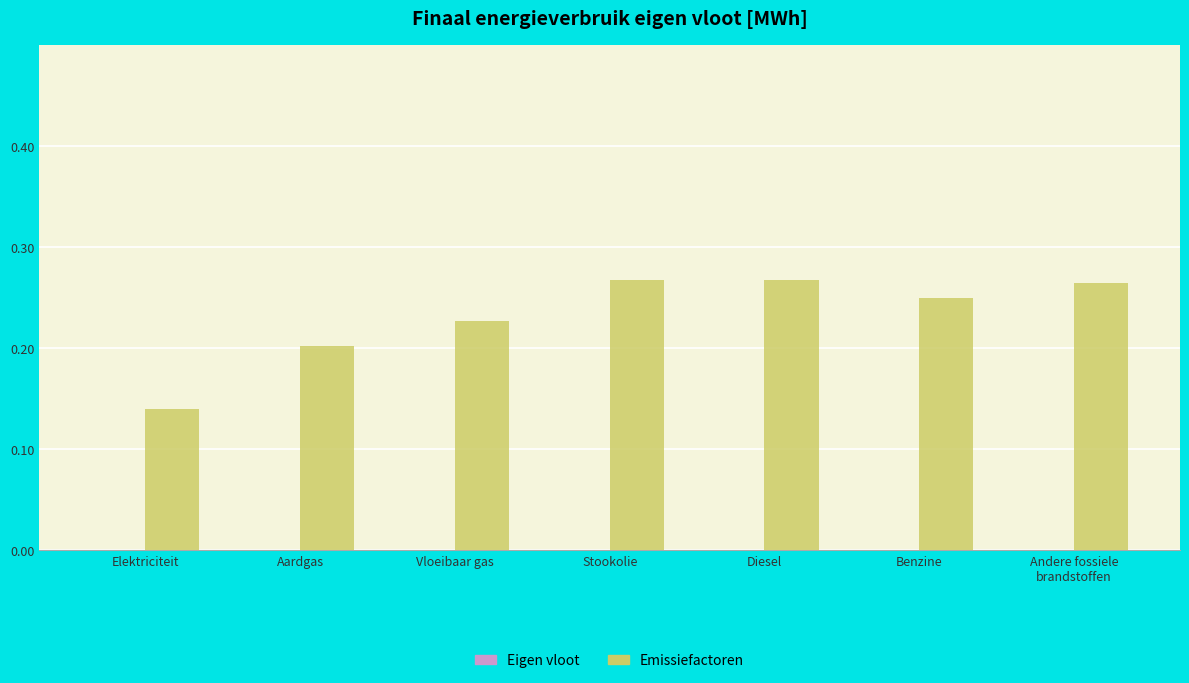

What is the label of the 2nd bar from the left?

Aardgas